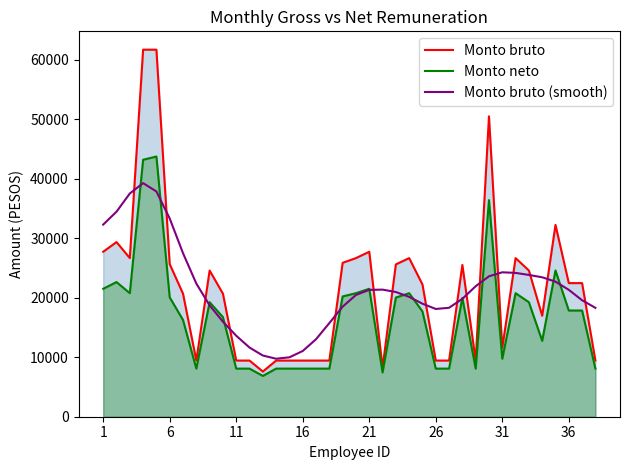

At 1, list the series in order from largest to smallest.

Monto bruto (smooth), Monto bruto, Monto neto